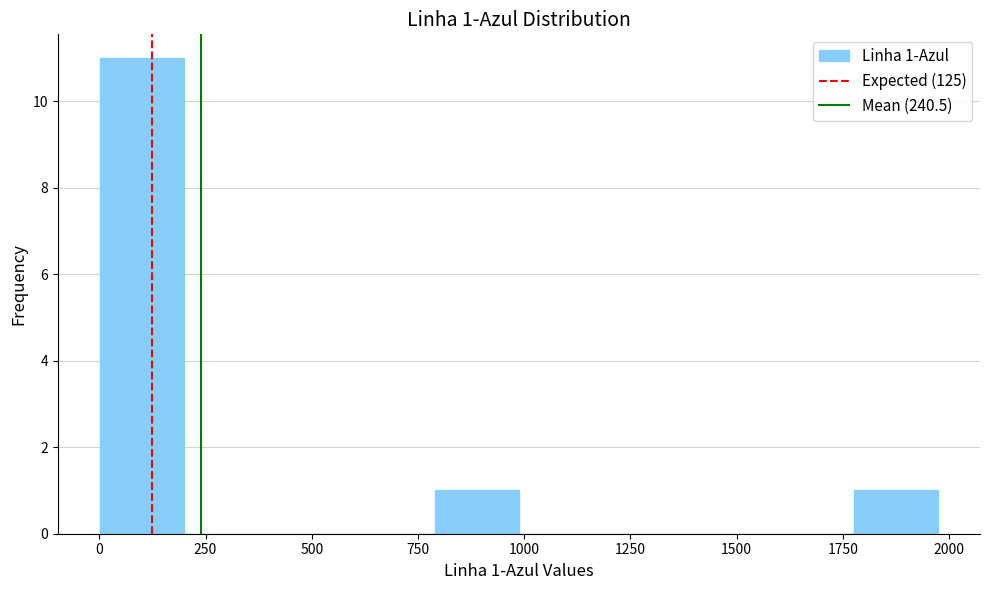

Around what value on the x-axis is the tallest bar? Give the approximate position of its centre, as read against the axis.

100